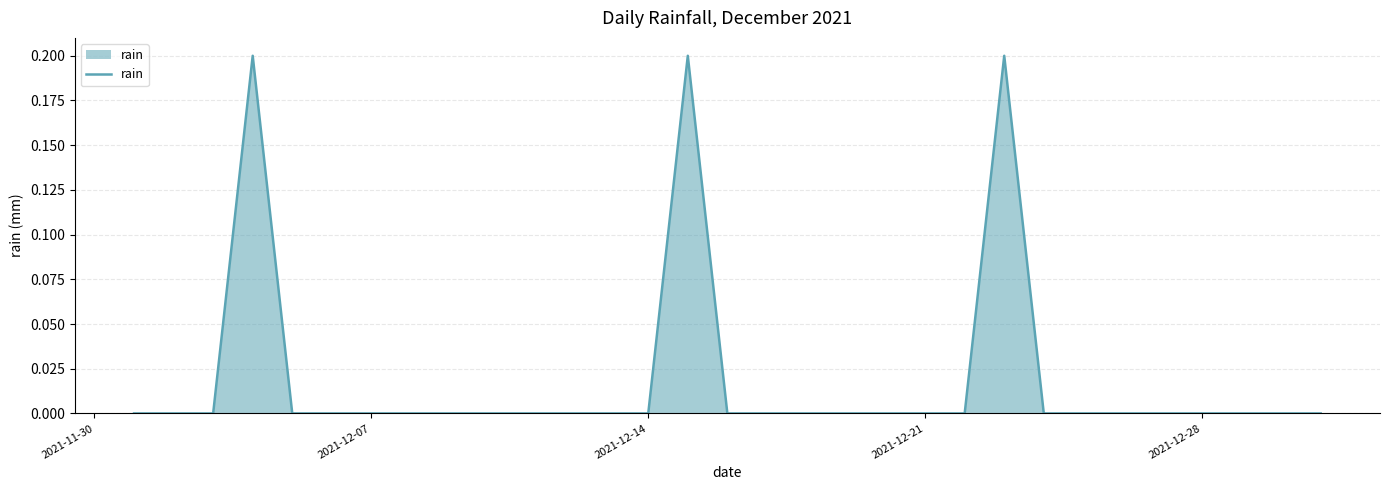

What is the value of the 15th point from the left?

0.2